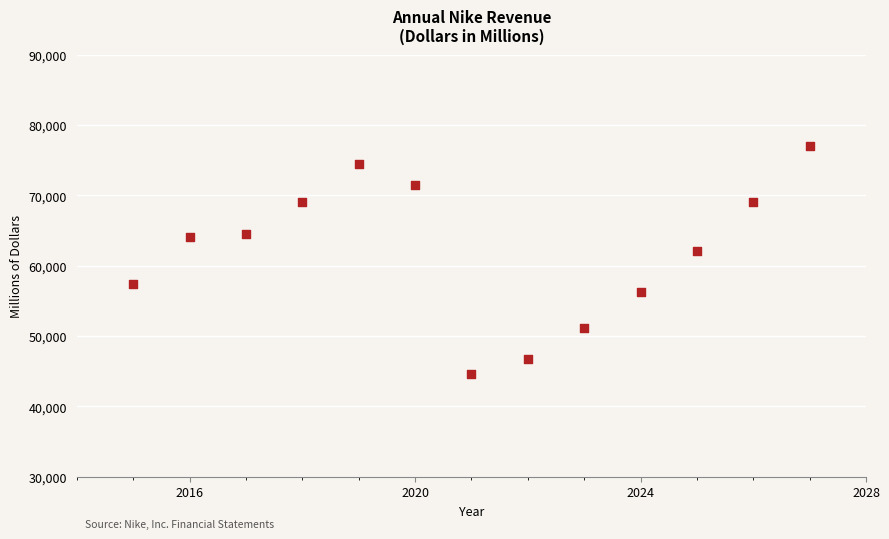

What Y value in the scatter plot is closest to 60799?

62152.2